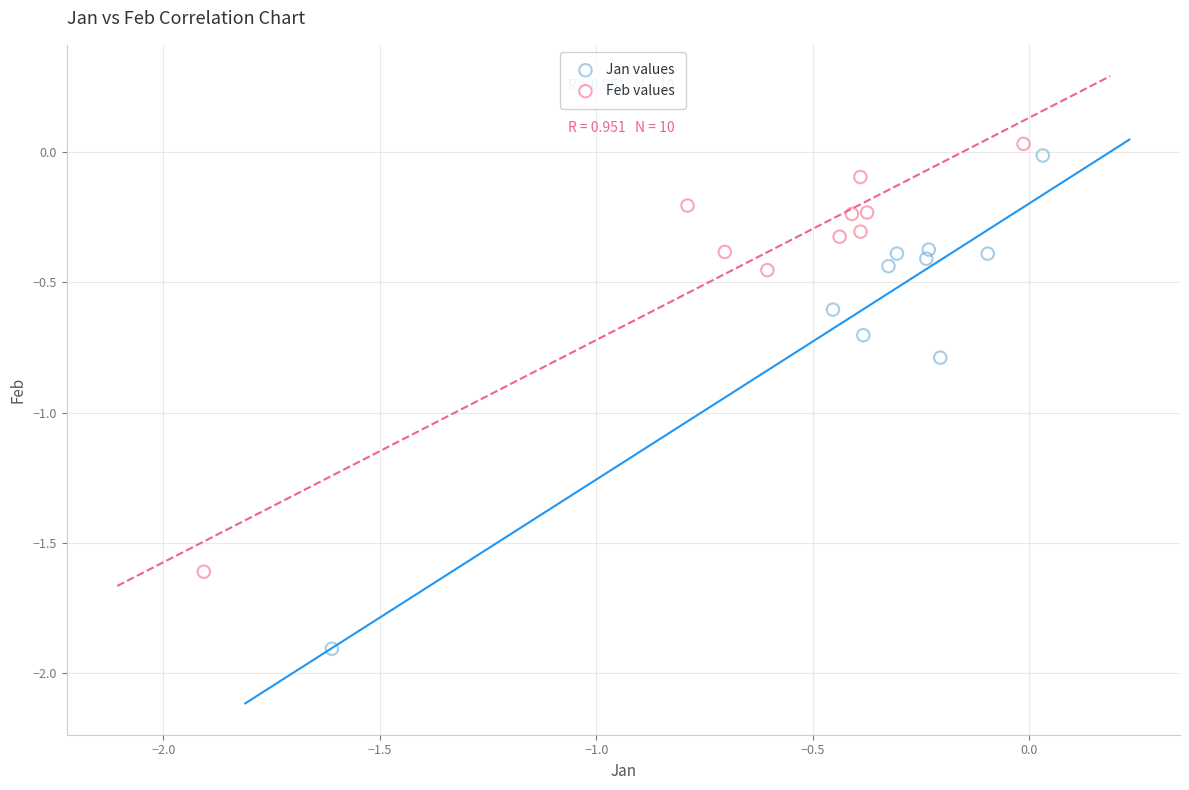

Which series contains the lowest Y value?

Jan values